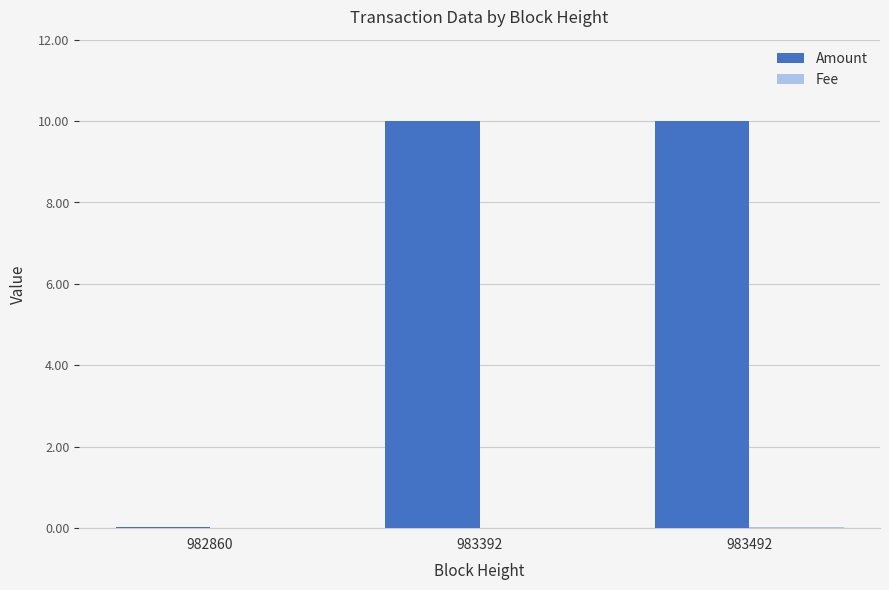

Which series changed the most between 982860 and 983392?

Amount